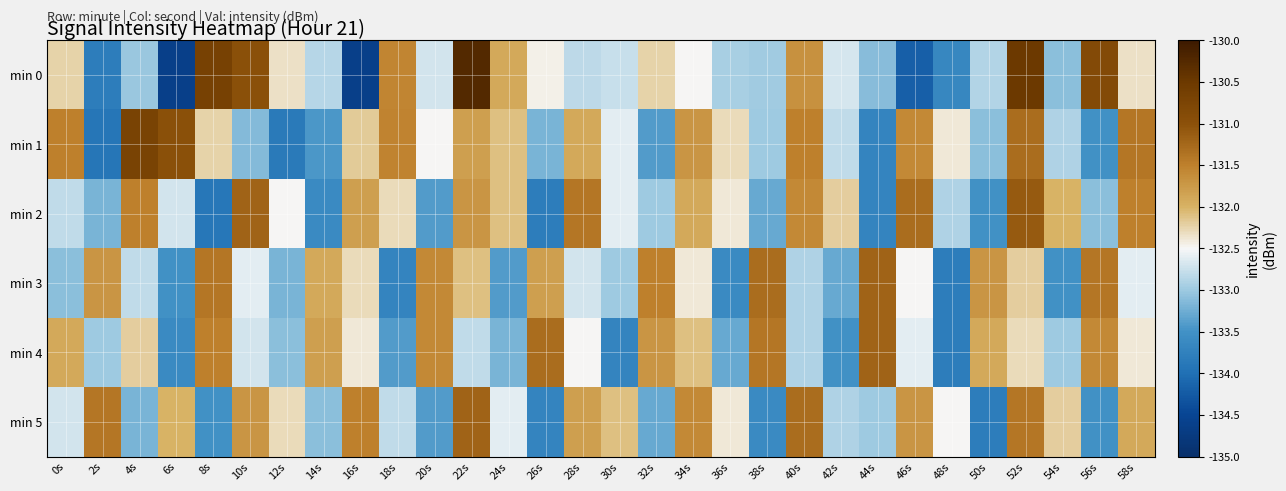

Between 18s and 48s, which series saw the biggest shift?

min 0